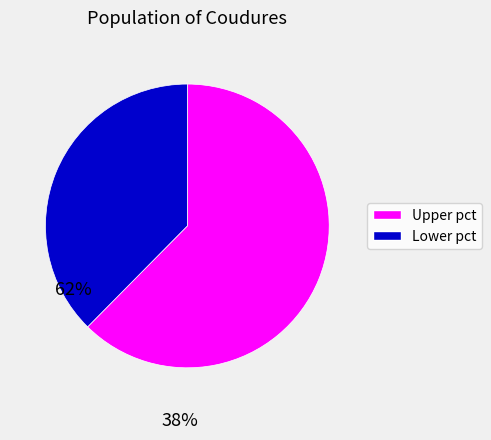

Does any single category account for the majority?

Yes